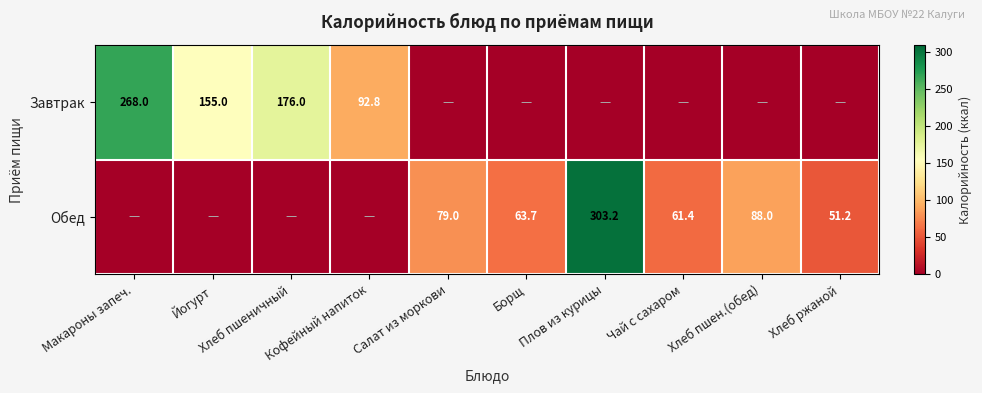

Which has a higher value, Чай с сахаром or Хлеб пшеничный?

Хлеб пшеничный